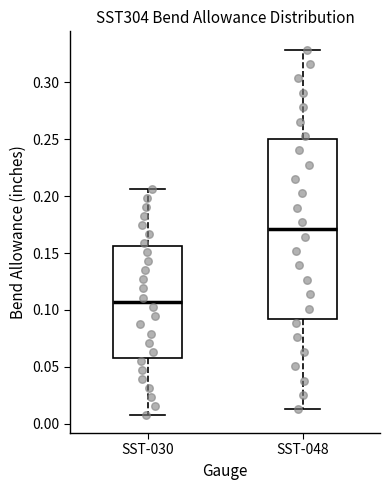

Reading left to right, read every box against the y-axis: the position of its median line, the range the box covers, and the ends of its whiskers. The values are not printed on the chart, so give them approximately, as read against the axis.

SST-030: median 0.105, box 0.055 to 0.155, whiskers 0.010 to 0.205
SST-048: median 0.170, box 0.090 to 0.250, whiskers 0.015 to 0.330